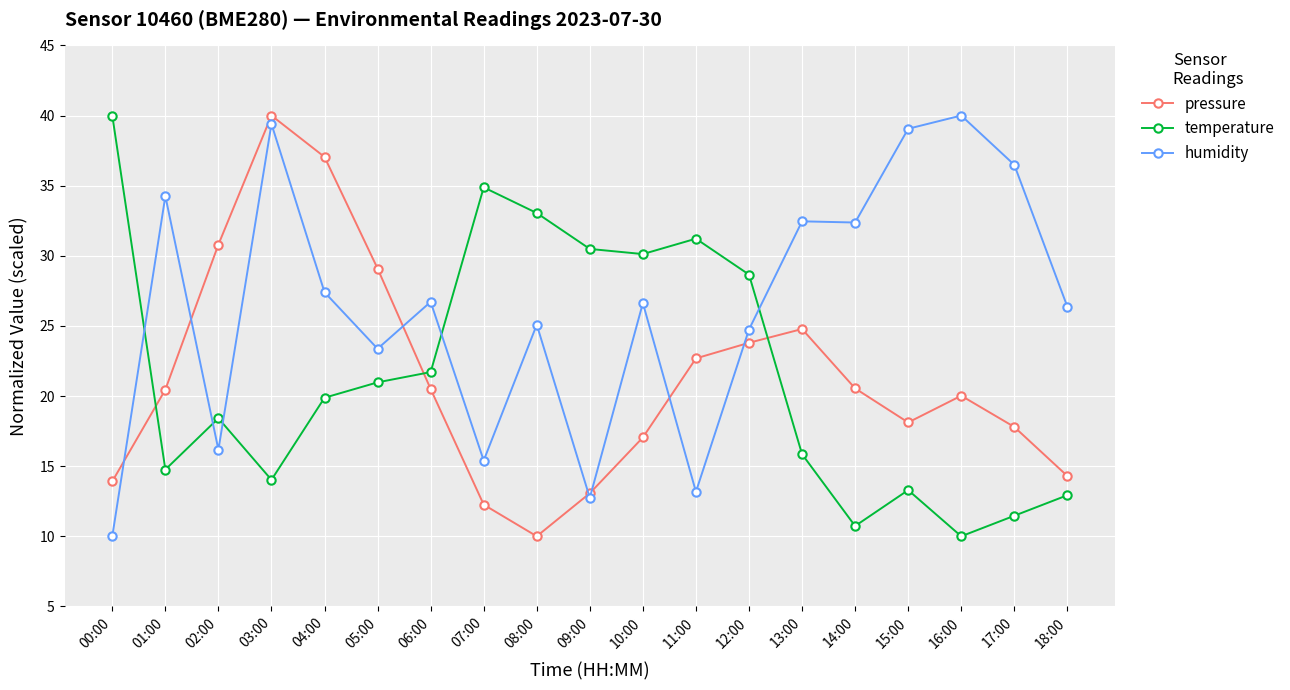

What is the lowest value of the temperature series?

10.0